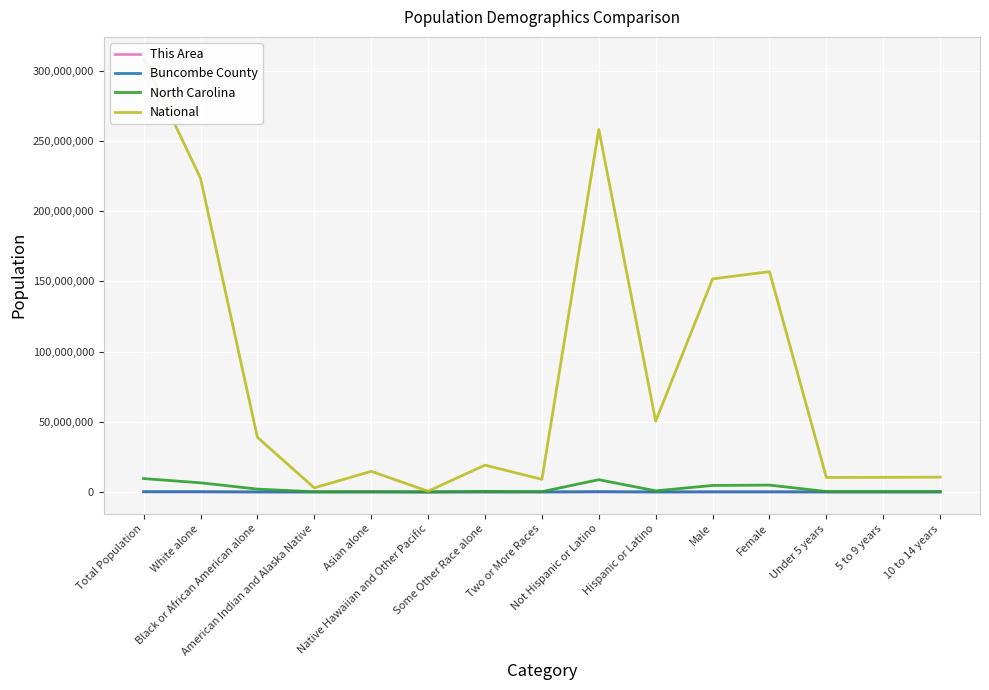

How many data points does each series have?

15